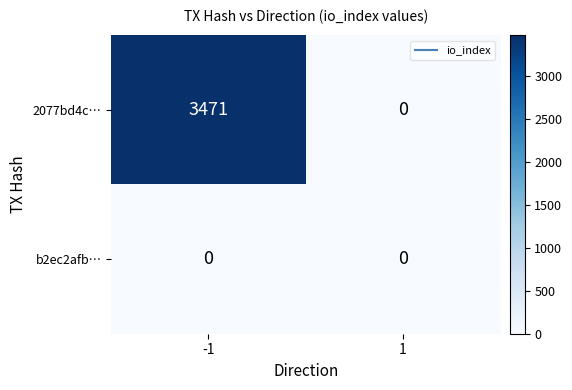

True or false: 2077bd4c… has a value of 5951 at -1.

False